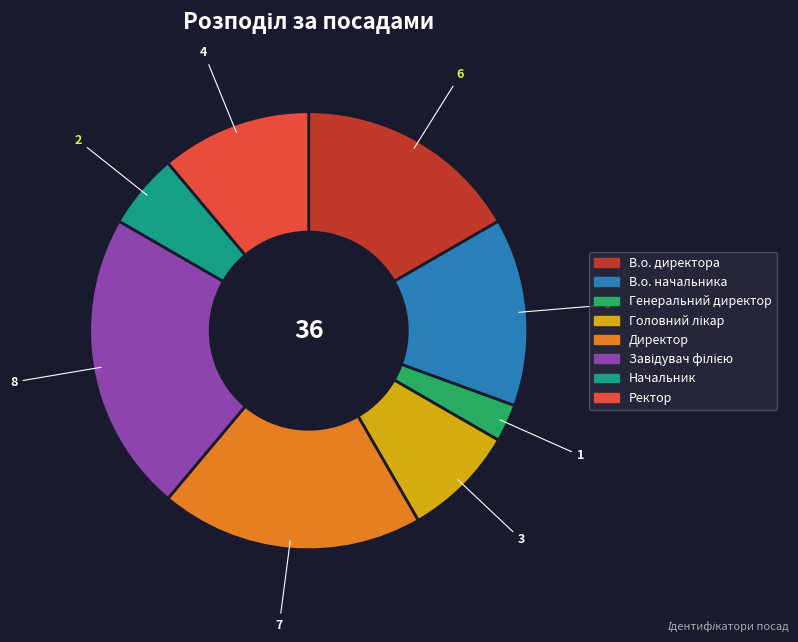

True or false: Ректор accounts for 16% of the total.

False